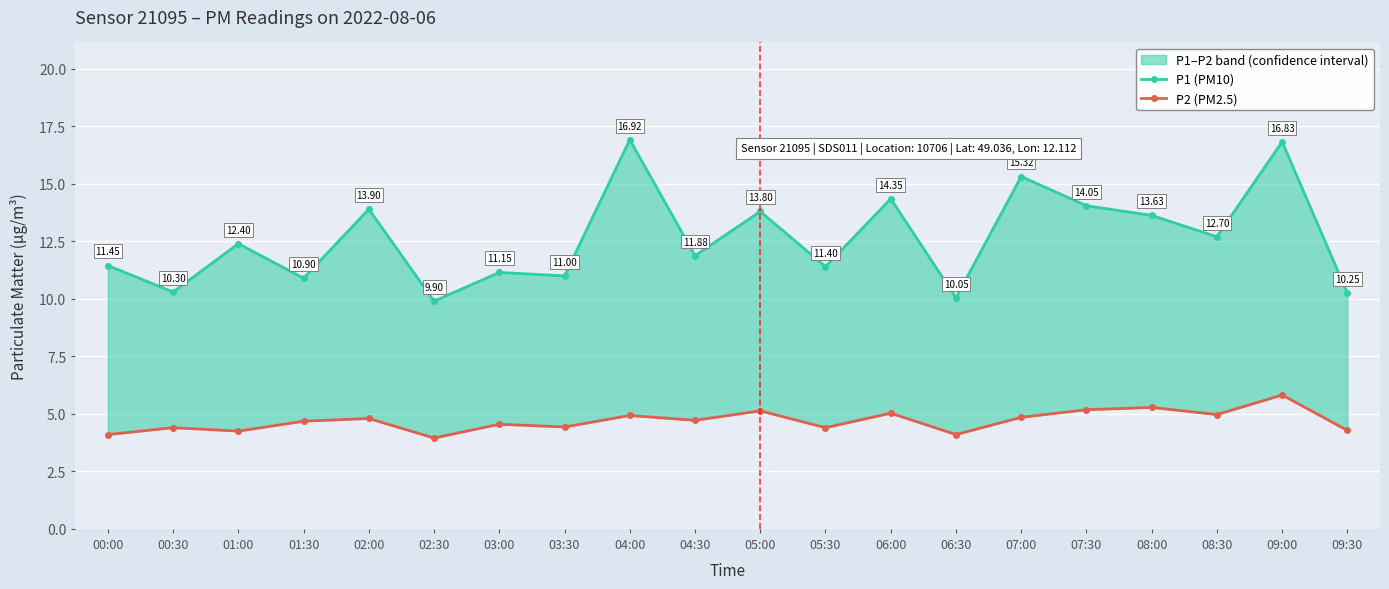

Reading left to right, list all the values displayed in this chart.

P1 (PM10): 00:00=11.4	00:30=10.3	01:00=12.4	01:30=10.9	02:00=13.9	02:30=9.9	03:00=11.2	03:30=11.0	04:00=16.9	04:30=11.9	05:00=13.8	05:30=11.4	06:00=14.3	06:30=10.1	07:00=15.3	07:30=14.1	08:00=13.6	08:30=12.7	09:00=16.8	09:30=10.2
P2 (PM2.5): 00:00=4.1	00:30=4.4	01:00=4.2	01:30=4.7	02:00=4.8	02:30=4.0	03:00=4.5	03:30=4.4	04:00=4.9	04:30=4.7	05:00=5.1	05:30=4.4	06:00=5.0	06:30=4.1	07:00=4.8	07:30=5.2	08:00=5.3	08:30=5.0	09:00=5.8	09:30=4.3